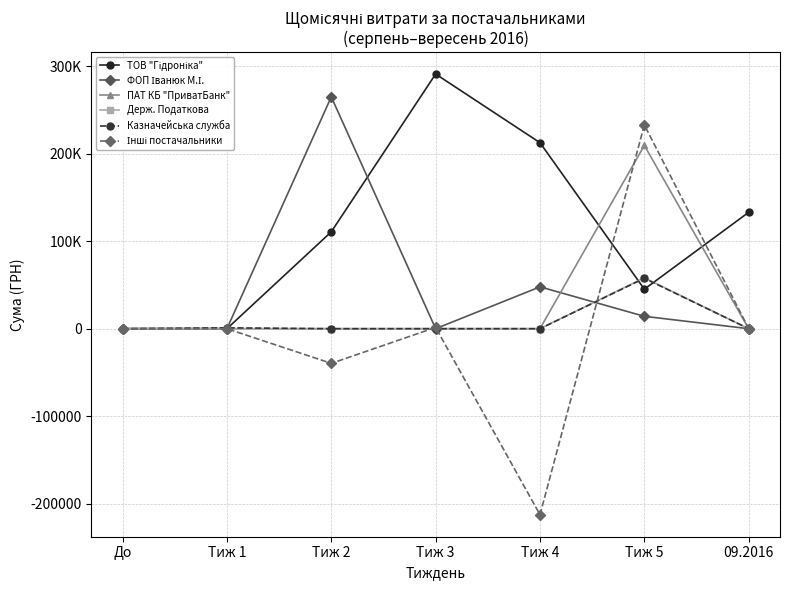

What is the label of the 4th point from the left?

Тиж 3